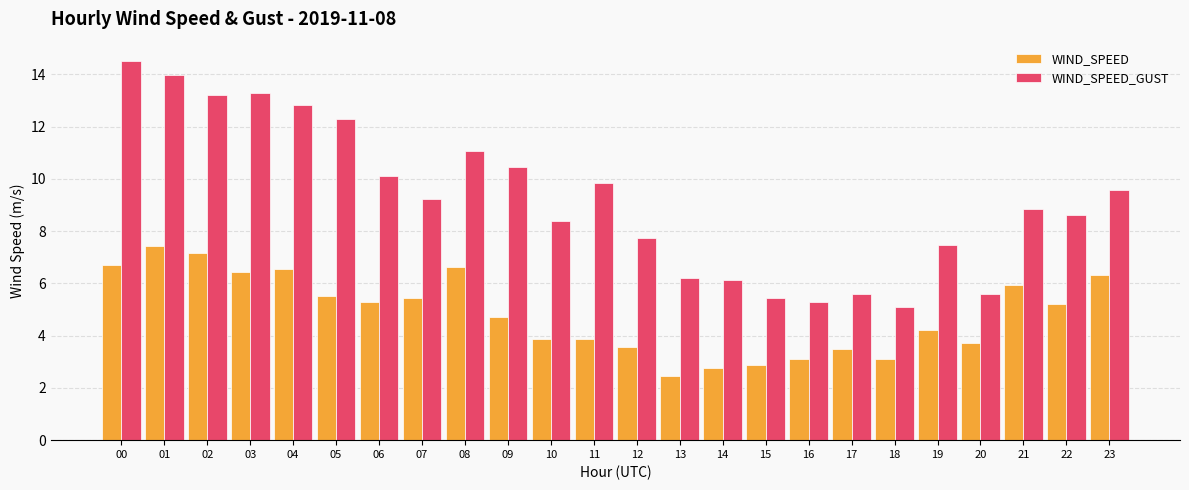

What is the total value across all series at 00?

21.2